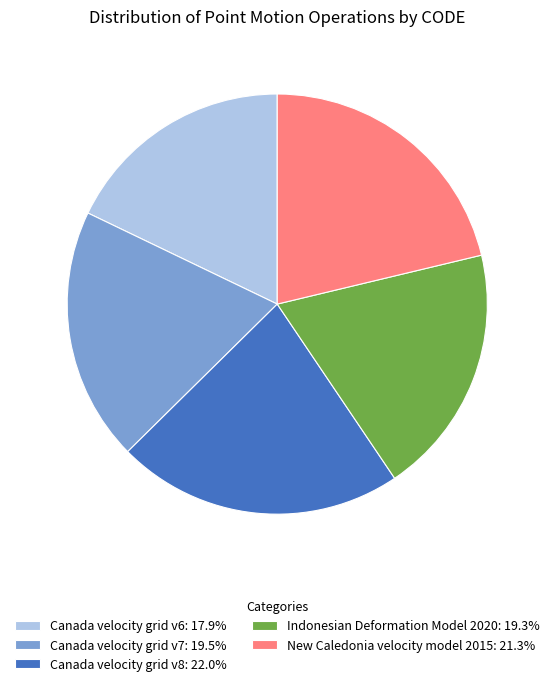

How many segments does this pie chart have?

5